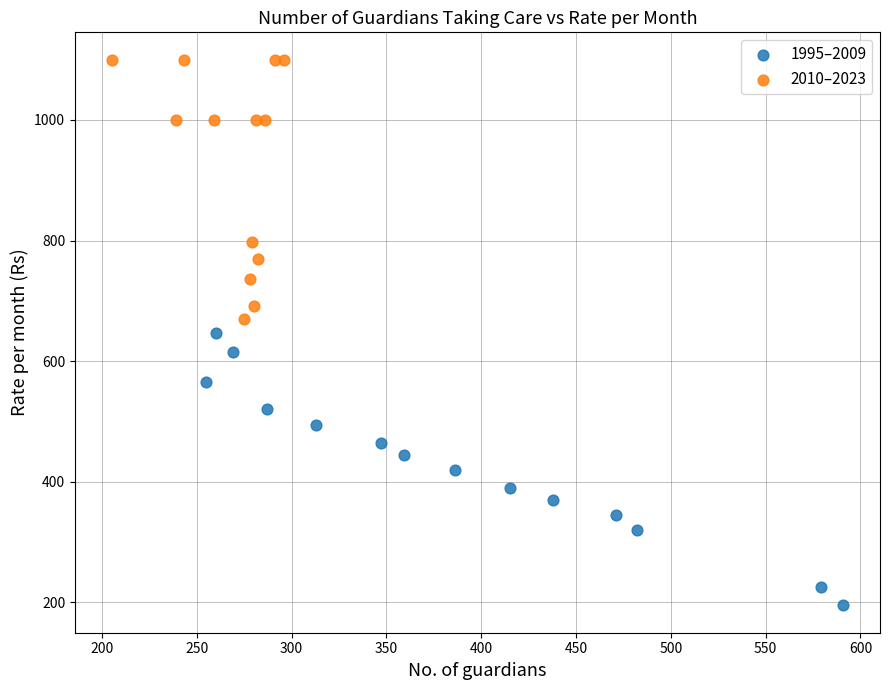

Which series contains the highest Y value?

2010–2023